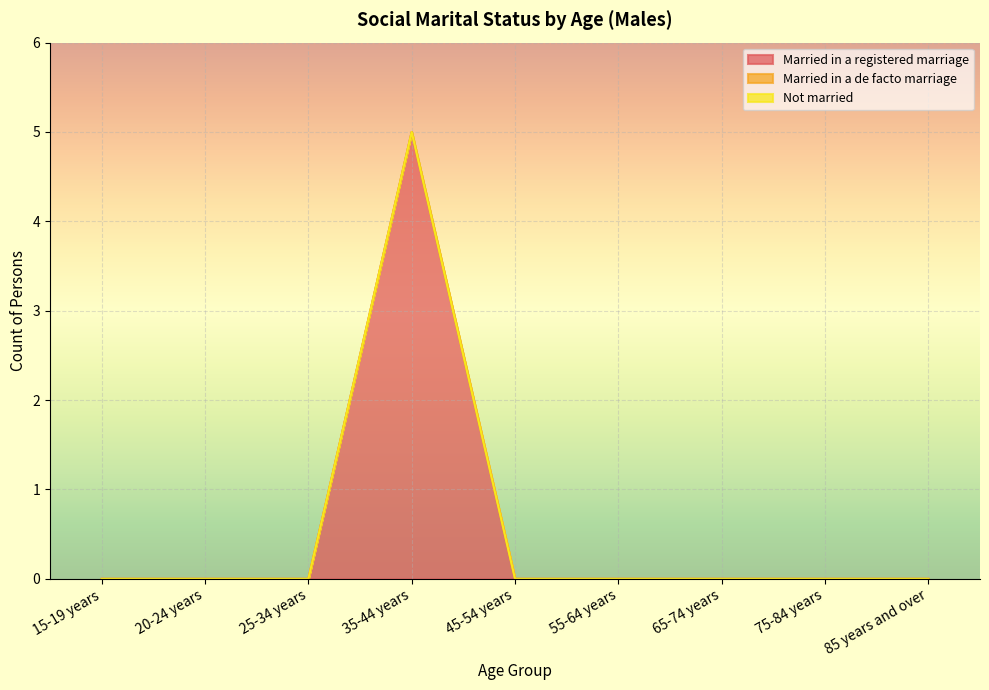

True or false: Married in a registered marriage and Not married cross at least once.

False